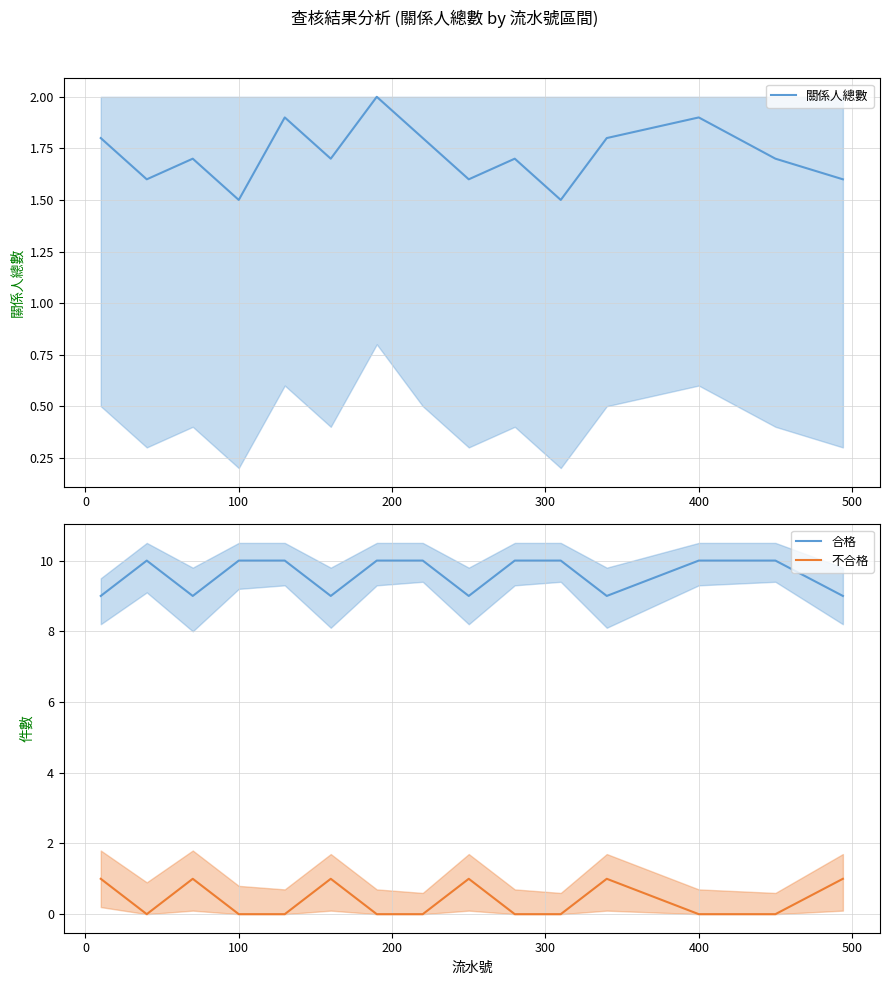

Reading right to left, transcribe all the data shown in this chart.

關係人總數: 1.6	1.7	1.9	1.8	1.5	1.7	1.6	1.8	2.0	1.7	1.9	1.5	1.7	1.6	1.8
合格: 9.0	10.0	10.0	9.0	10.0	10.0	9.0	10.0	10.0	9.0	10.0	10.0	9.0	10.0	9.0
不合格: 1.0	0.0	0.0	1.0	0.0	0.0	1.0	0.0	0.0	1.0	0.0	0.0	1.0	0.0	1.0